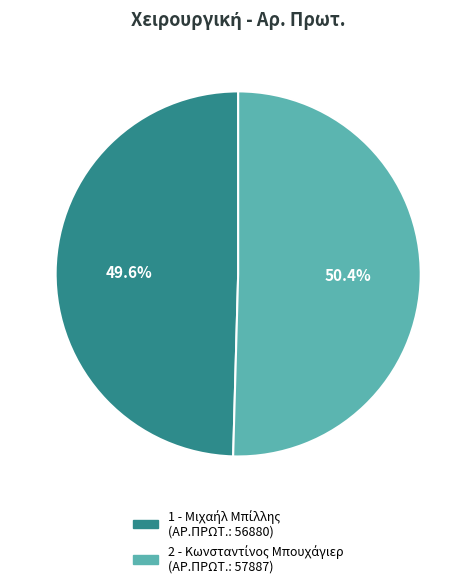

Does any single category account for the majority?

Yes